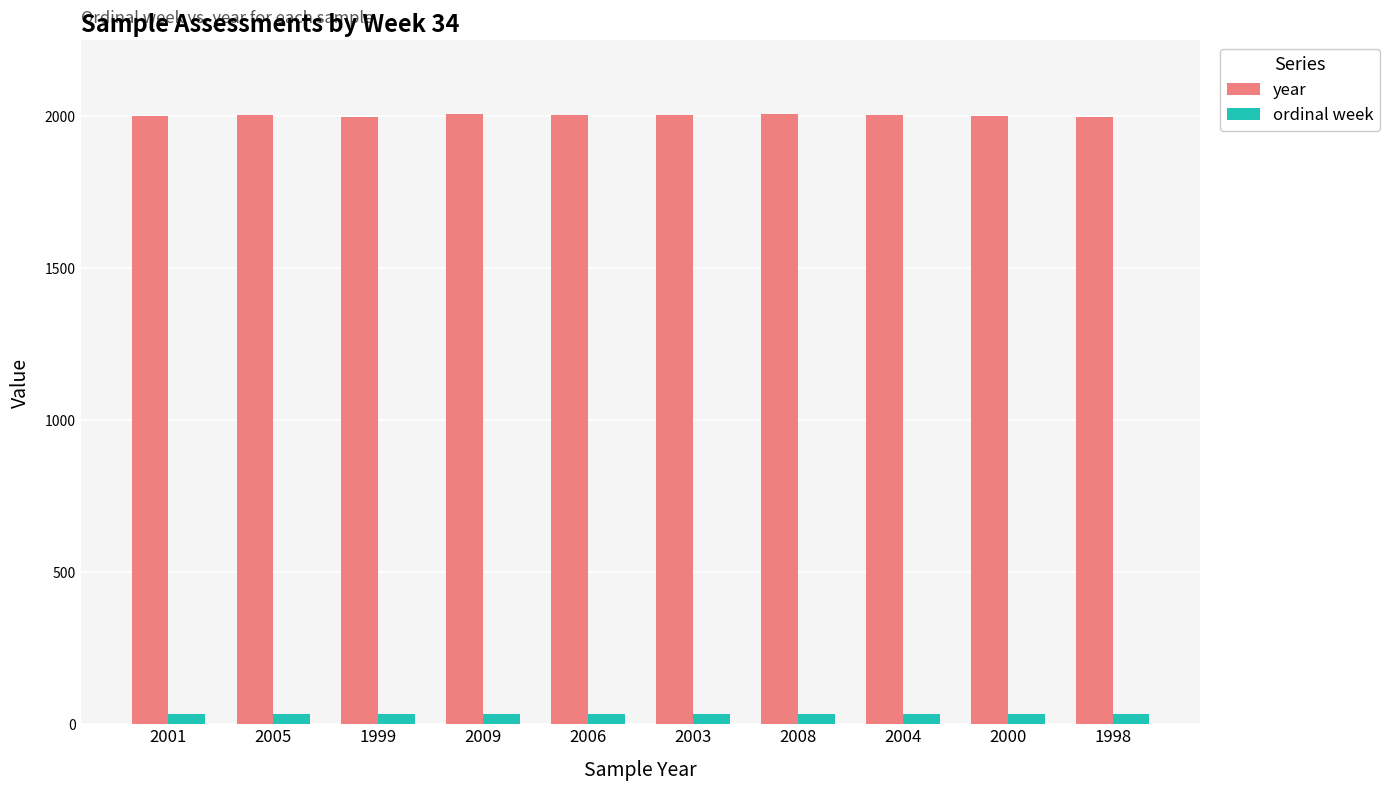

What is the value of the ordinal week bar at the 5th from the left?

34